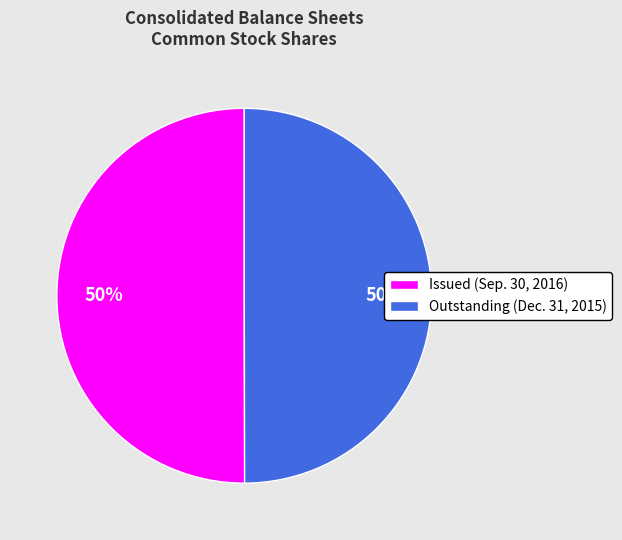

Do Outstanding (Dec. 31, 2015) and Issued (Sep. 30, 2016) together represent more than half of the pie?

Yes